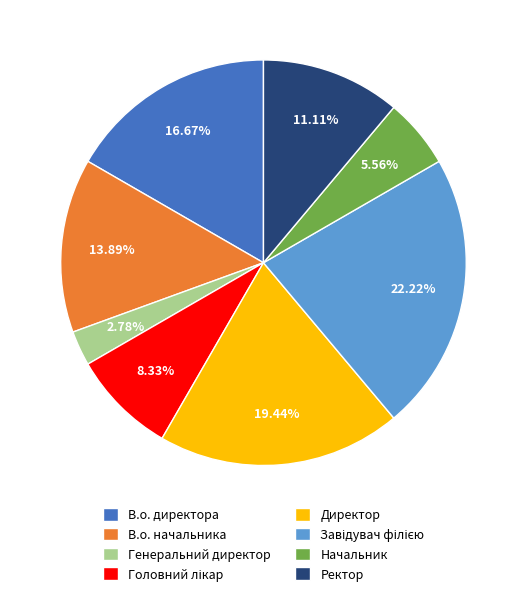

Between В.о. директора and Начальник, which is larger?

В.о. директора